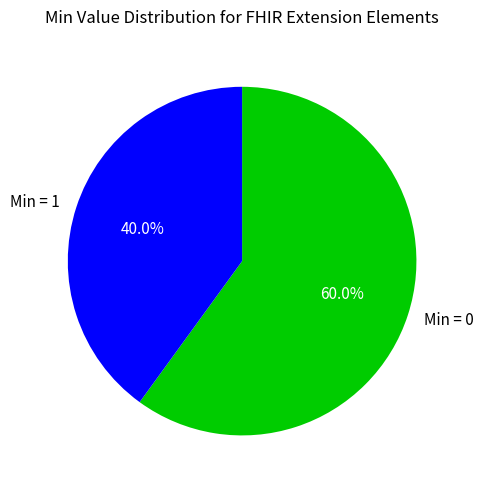

Is there a majority slice in this chart?

Yes